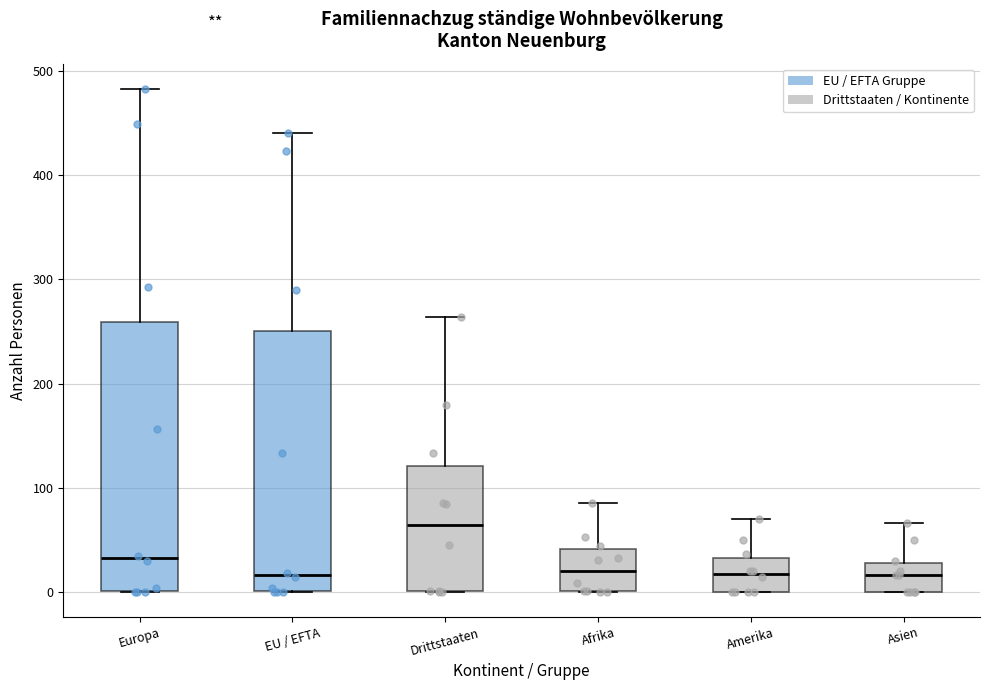

Where is the upper edge of the box for Asien on the y-axis? The values are not printed on the chart, so give them approximately, as read against the axis.

30